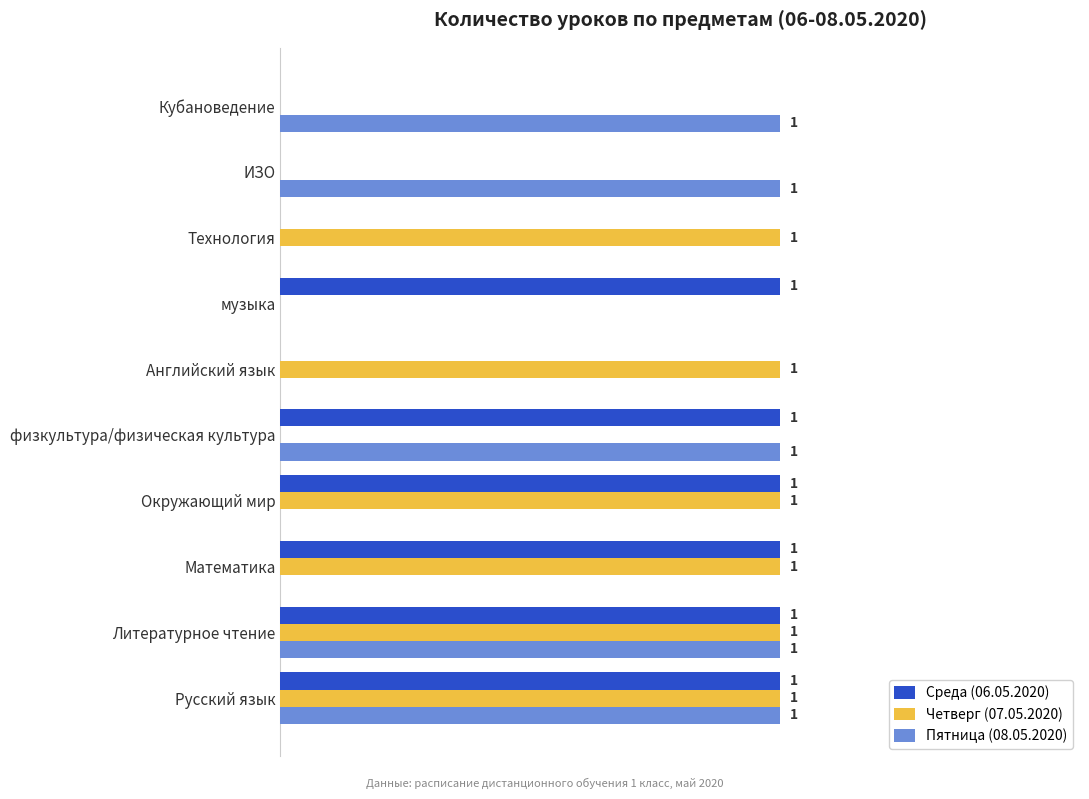

Is the value of Среда (06.05.2020) at Литературное чтение greater than the value of Четверг (07.05.2020) at Кубановедение?

Yes